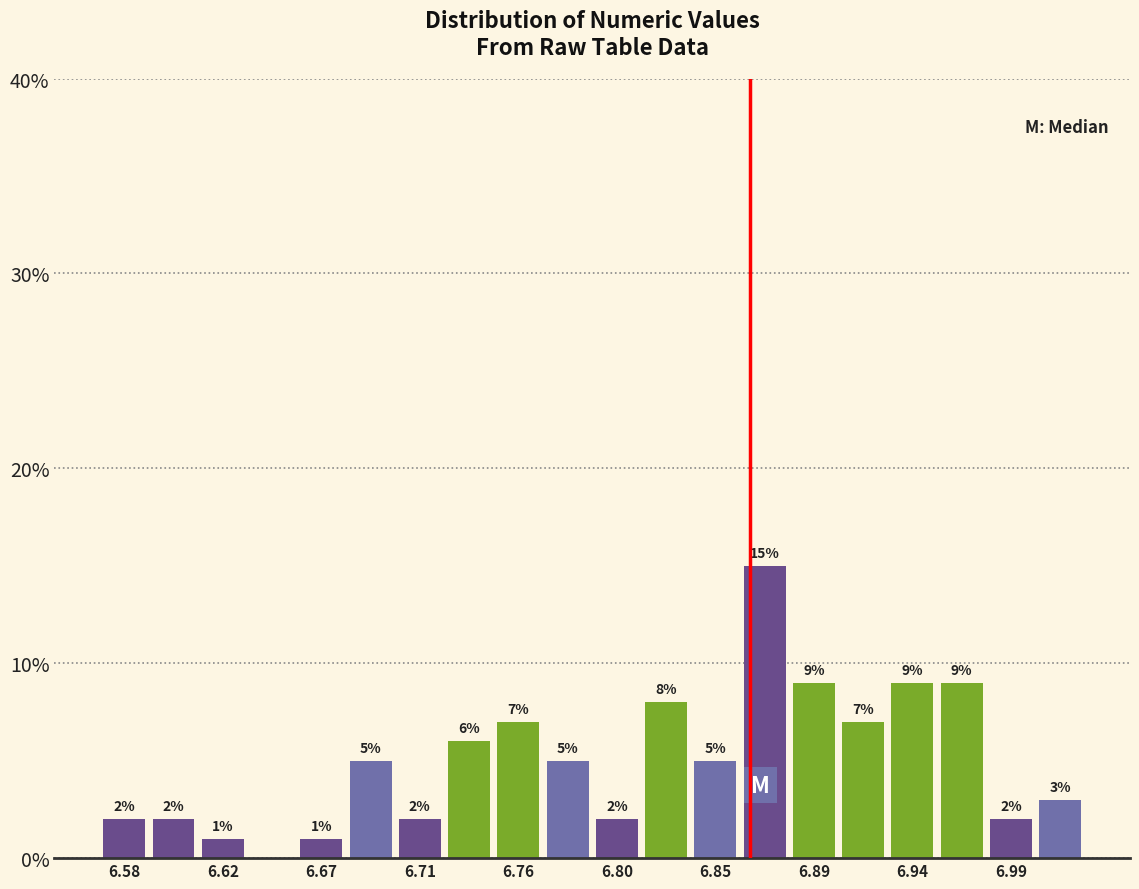

Which range on the x-axis has the tallest bar?

6.860 to 6.885